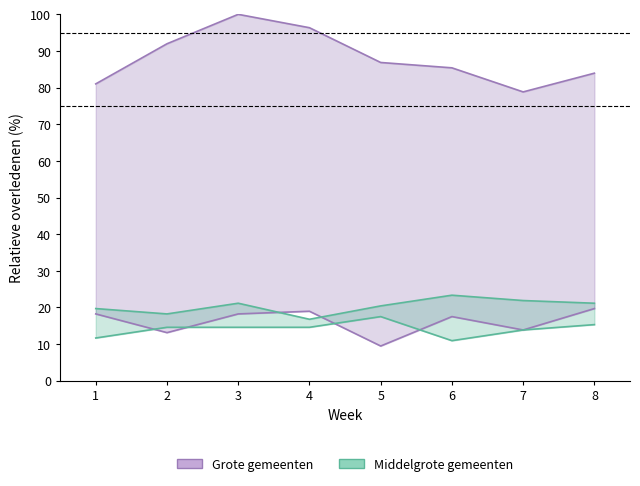

How many values in the Grote gemeenten series are below 18?

4